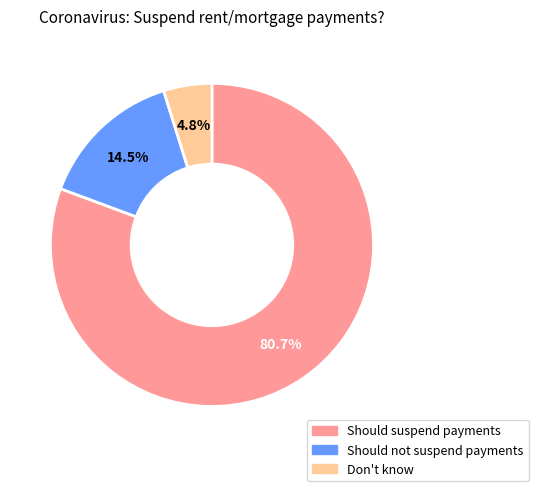

How much of the chart is everything except Should suspend payments?

19.3%